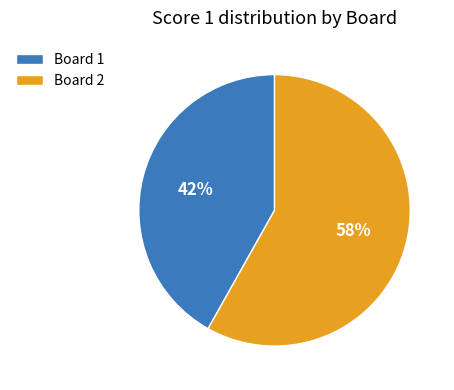

Which slice is the largest?

Board 2